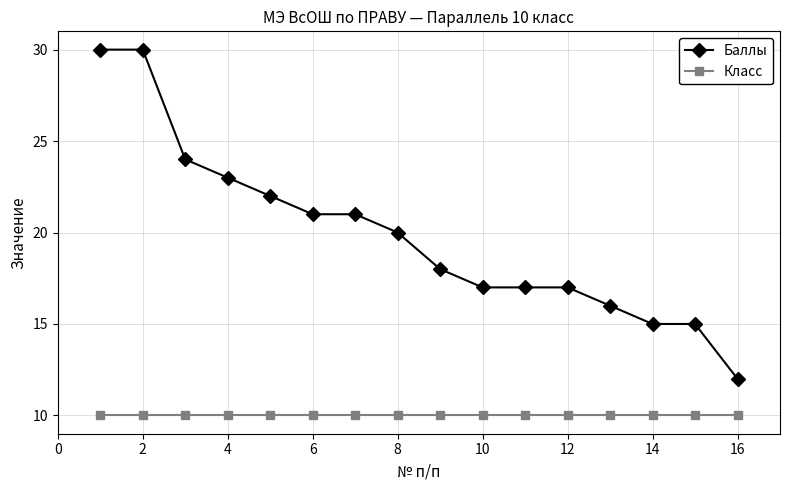

Which series has the largest total across all categories?

Баллы